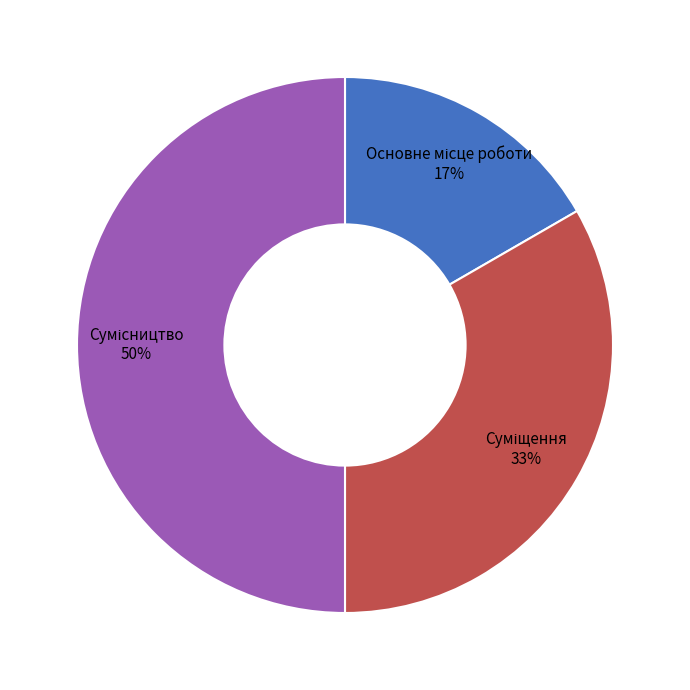

To the nearest percent, what is the average slice percentage?

33%